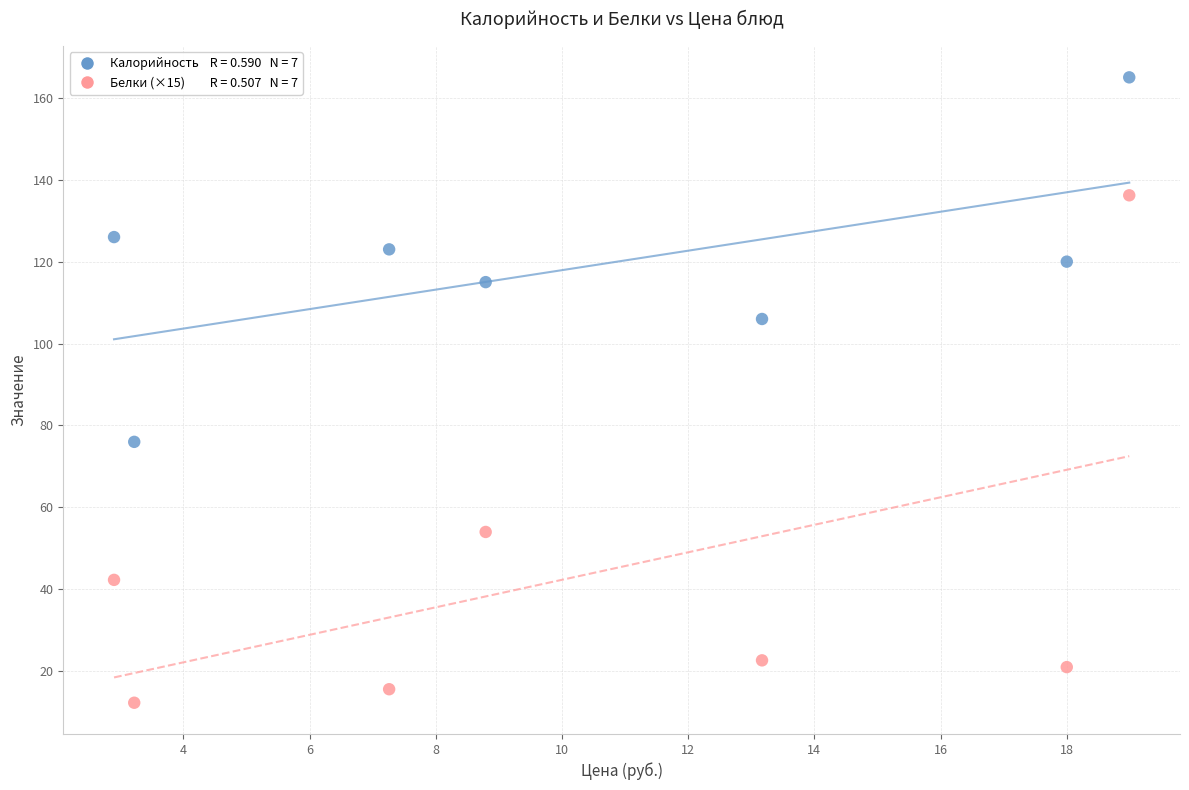

Across all data points, what is the range of X values (max minus min)?

16.1